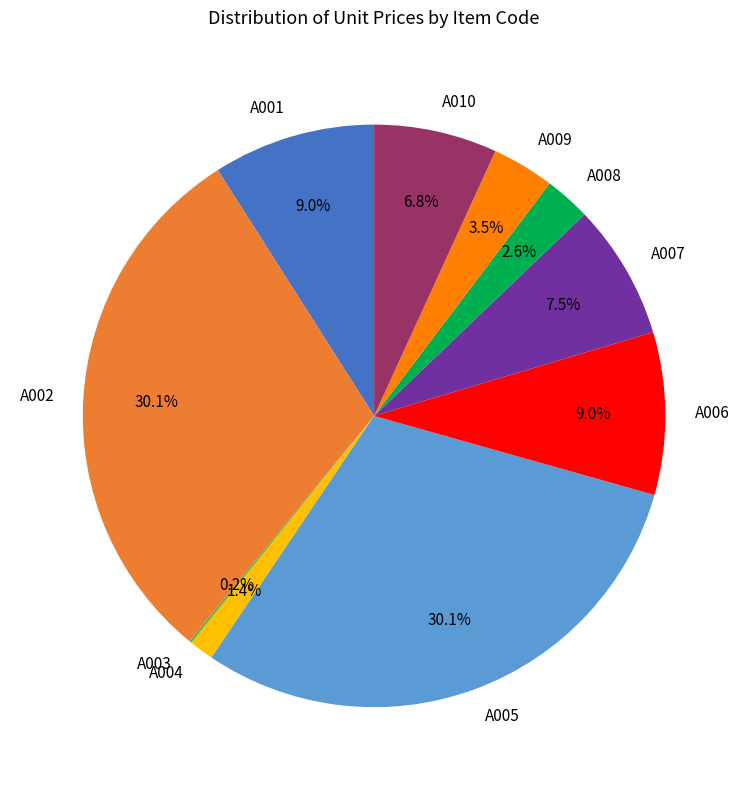

What is the total percentage of A007 and A009?

11.0%